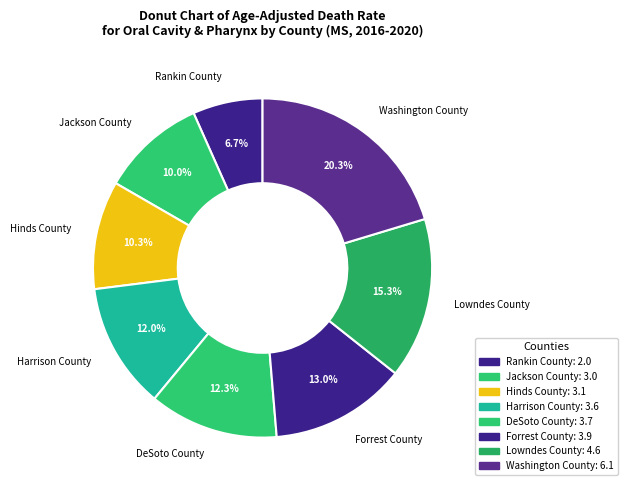

To the nearest percent, what is the difference between the Washington County and Jackson County slice percentages?

10%